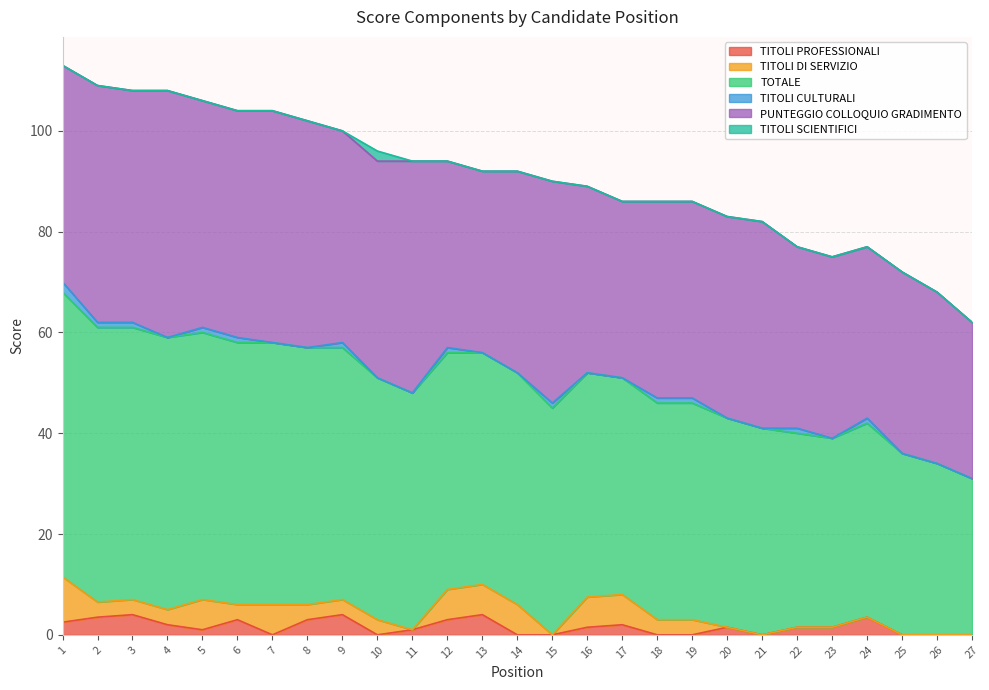

What is the approximate value of TOTALE at 14?

46.0